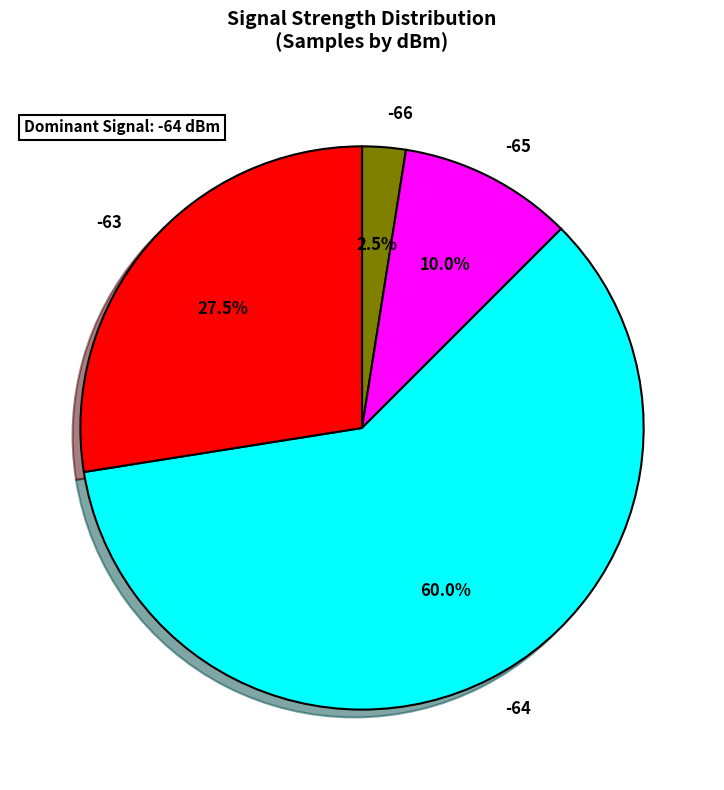

What is the largest slice in the pie chart?

-64